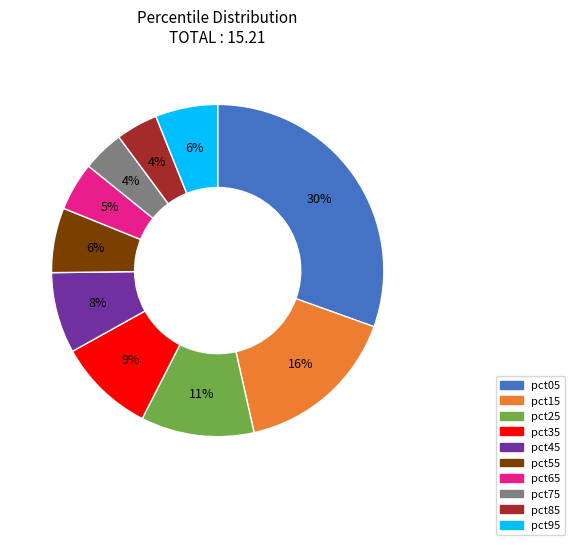

How many slices are in this pie chart?

10